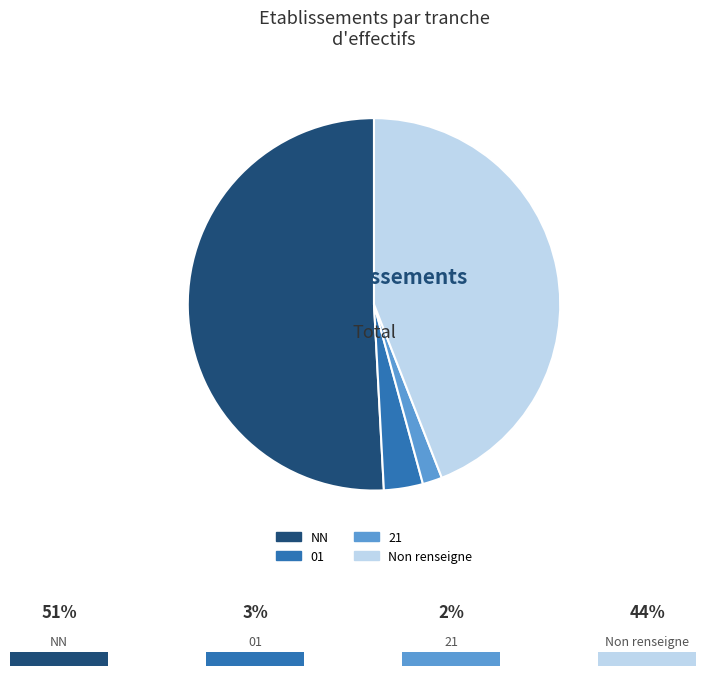

Which category has the biggest portion of the pie?

NN